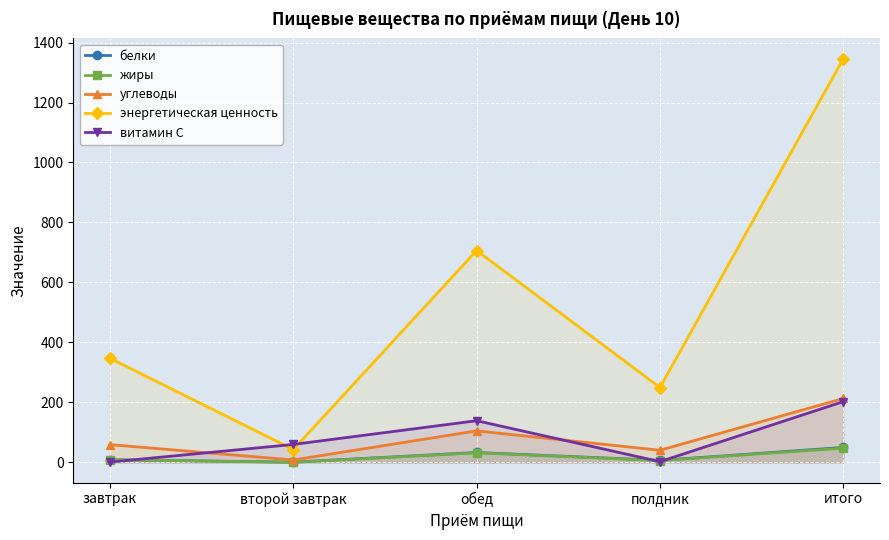

At how many categories does at least one series exceed 324?

3